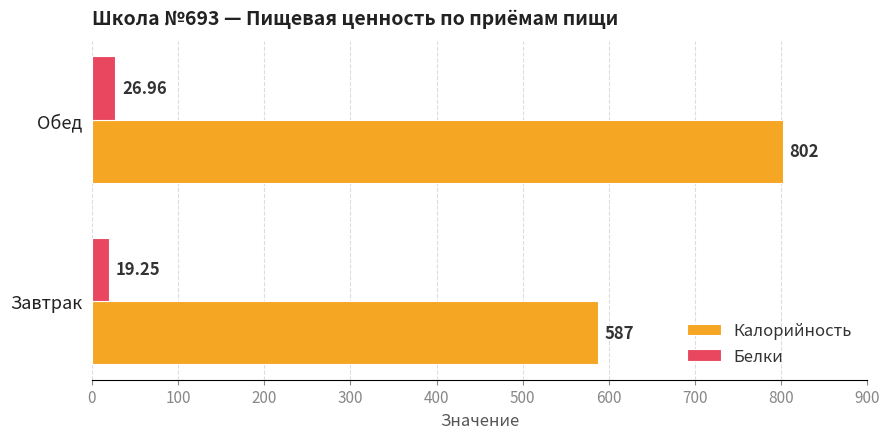

Between Завтрак and Обед, which series saw the biggest shift?

Калорийность